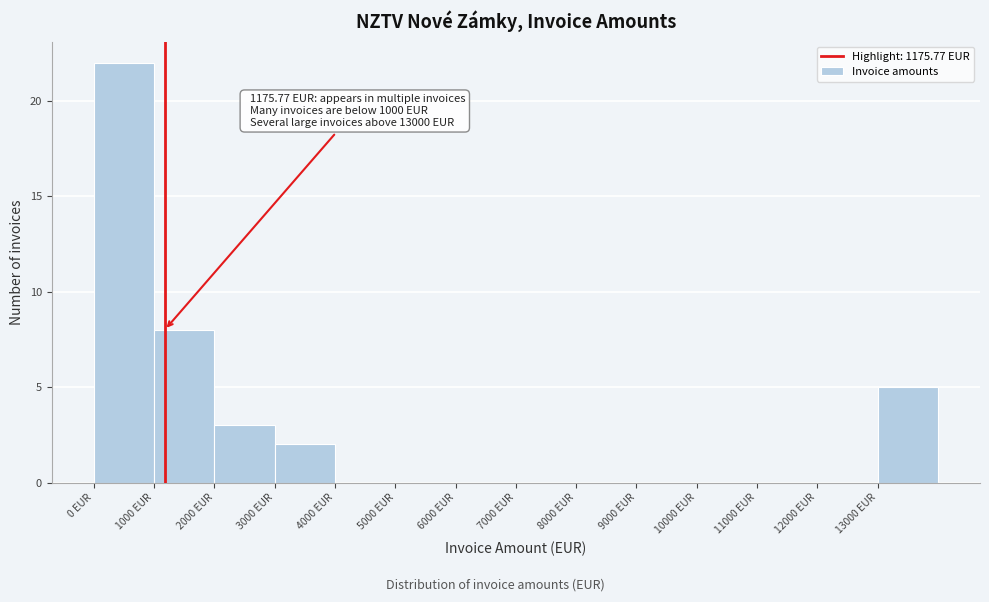

Over which range of the x-axis is the bar tallest?

0 to 1000